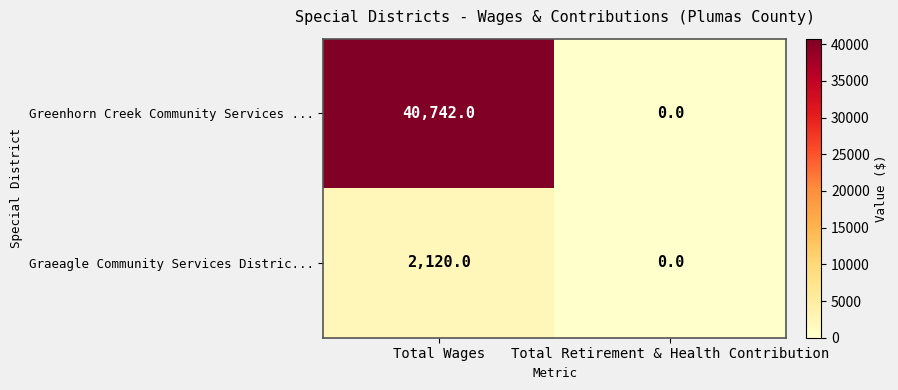

List the labels in order of Graeagle Community Services Distric... value, largest first.

Total Wages, Total Retirement & Health Contribution